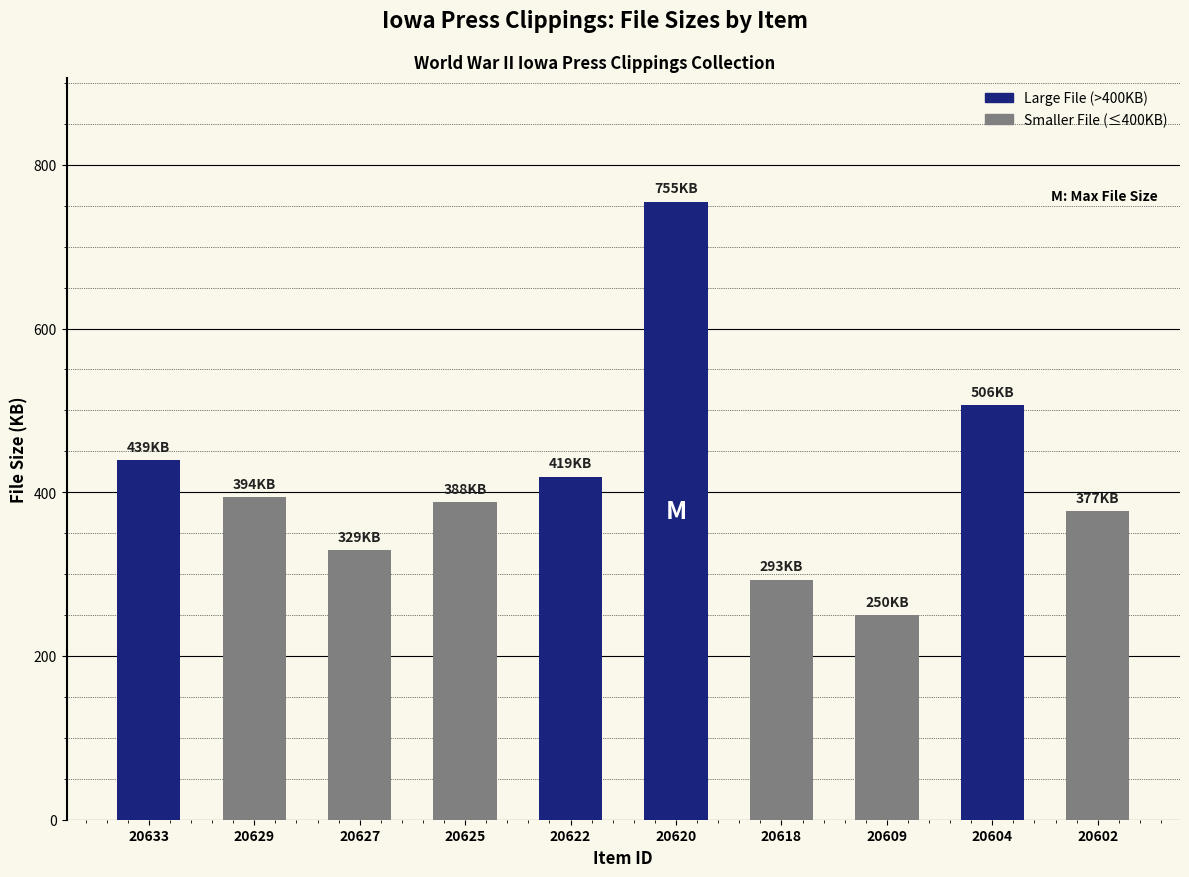

Which has a higher value, 20625 or 20620?

20620